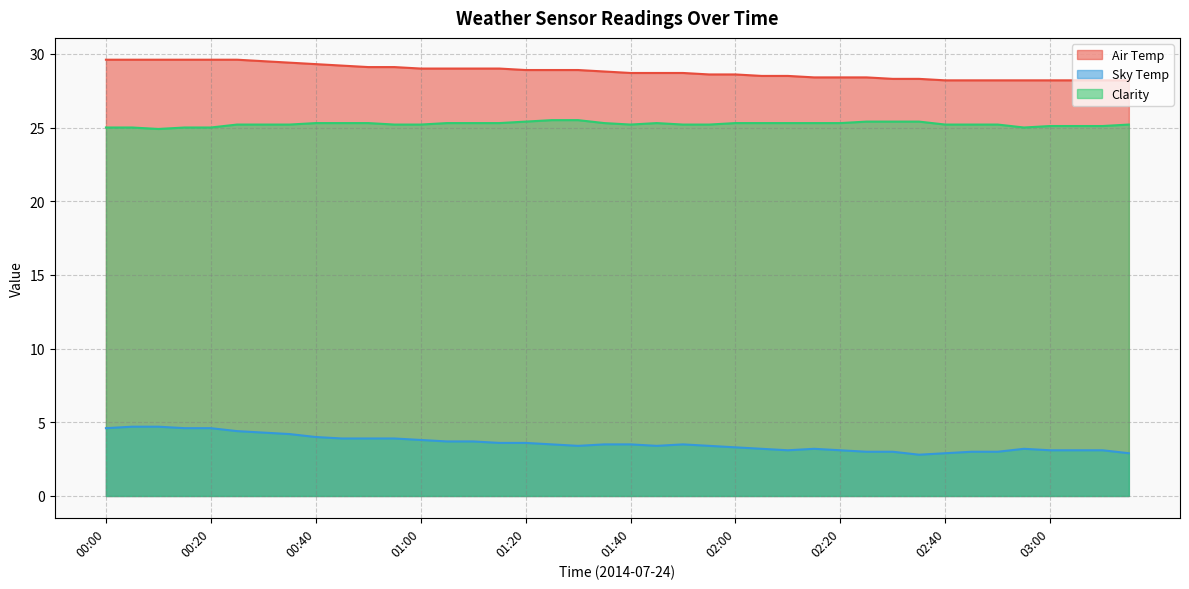

The Sky Temp series shows 3.0 at 02:45. True or false?

True